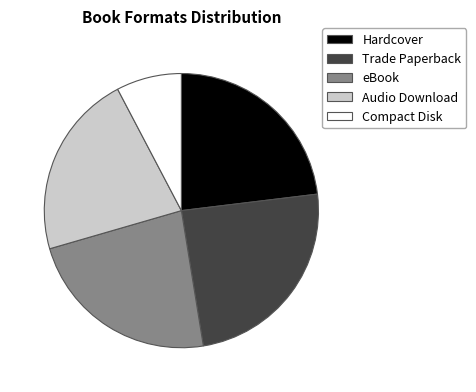

Approximately how many times larger is the value at Trade Paperback compared to eBook?

1.1